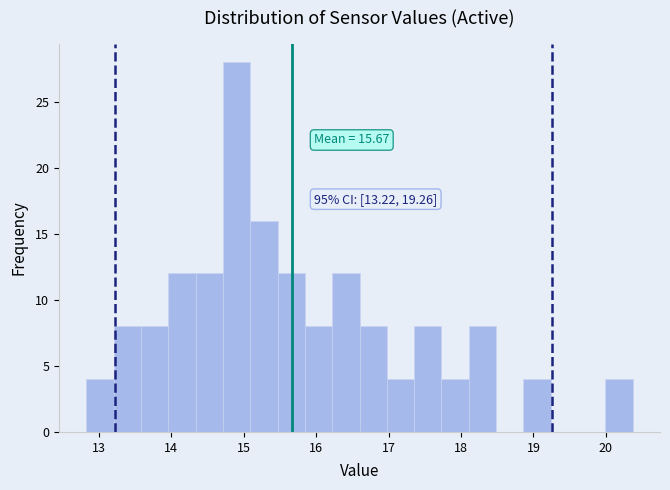

Read against the x-axis, roughly where is the centre of the tallest bar?

14.9